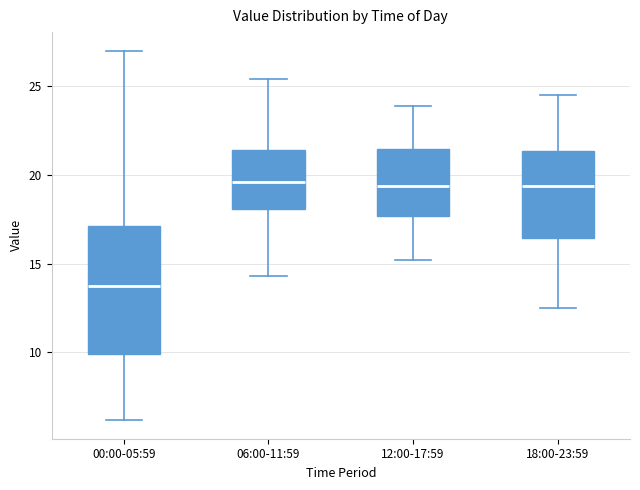

Which box is the tallest, from its lower edge to its upper edge?

00:00-05:59